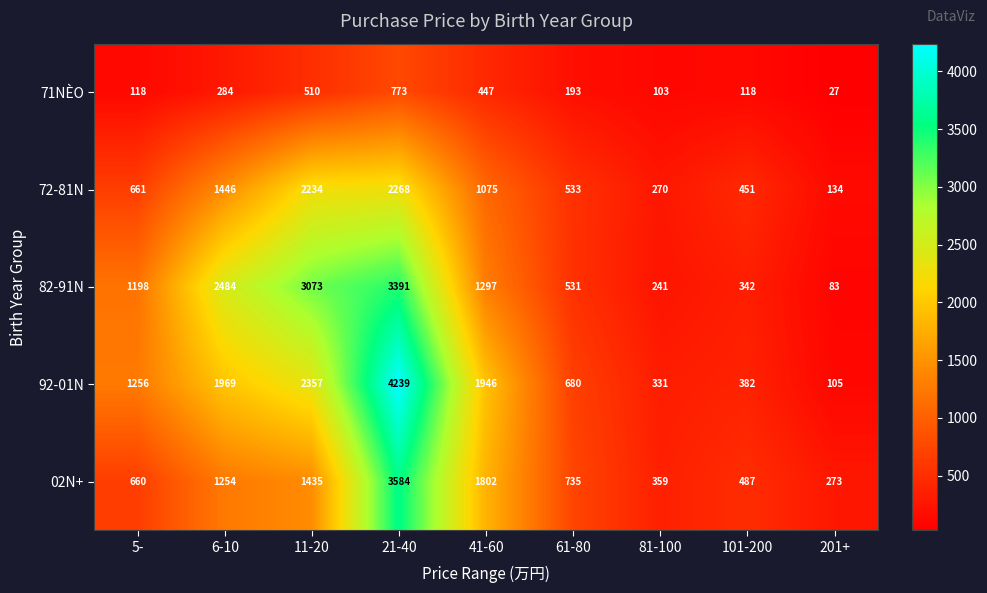

Is it true that 02N+ equals 171 at 81-100?

False